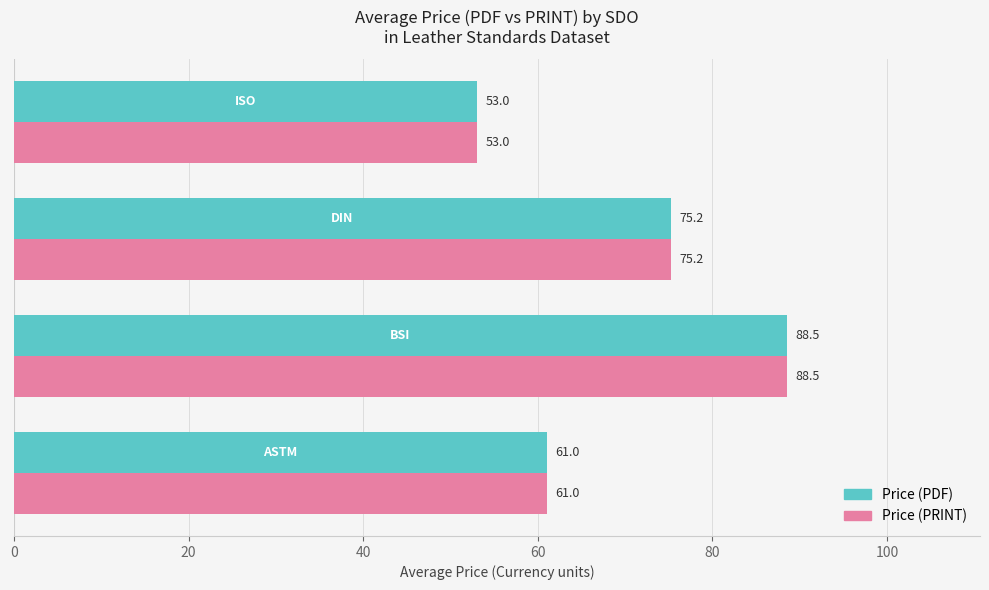

What is the average value of the Price (PRINT) series?

69.4